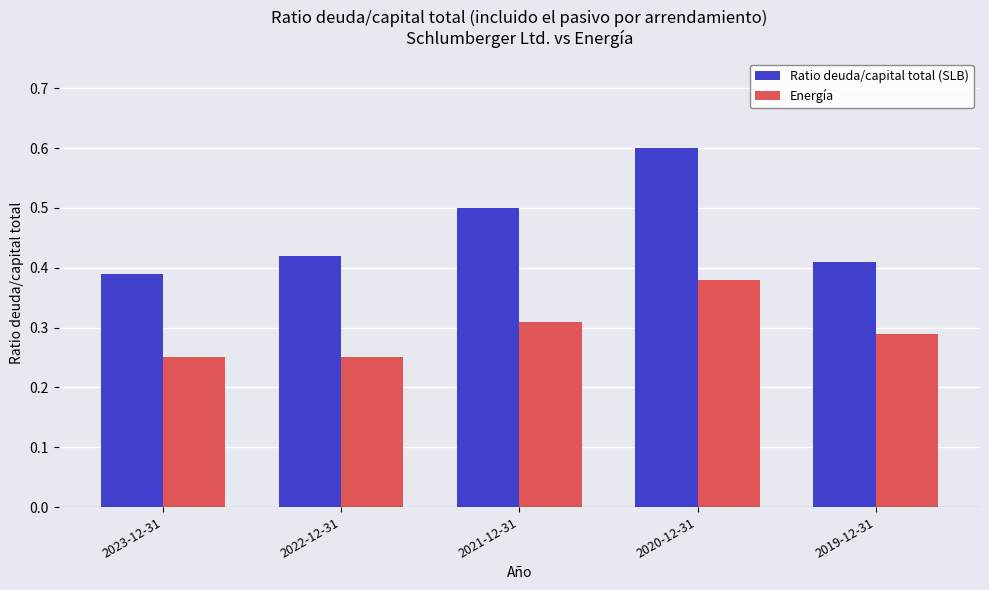

What is the greatest value displayed?

0.6